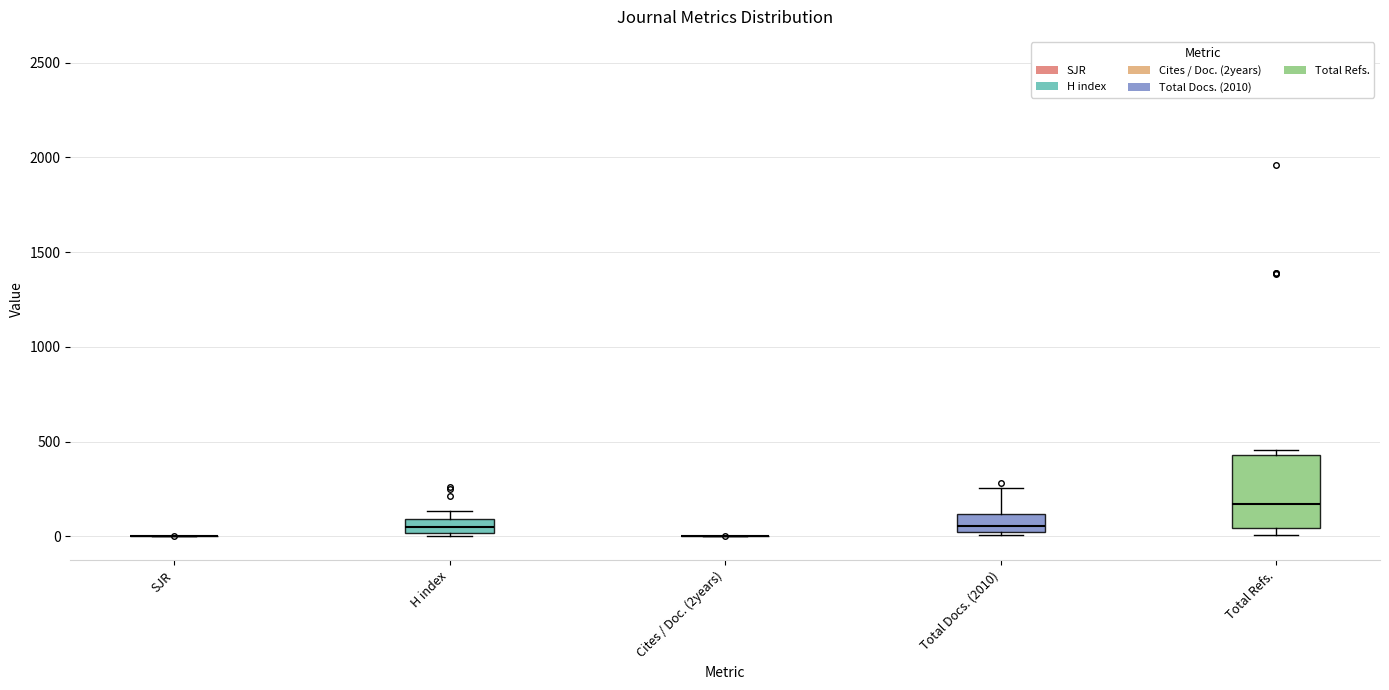

Reading left to right, read every box against the y-axis: the position of its median line, the range the box covers, and the ends of its whiskers. The values are not printed on the chart, so give them approximately, as read against the axis.

SJR: box collapsed to a line at 0, whiskers 0 to 0
H index: median 50, box 0 to 100, whiskers 0 (just below the box's lower edge) to 150
Cites / Doc. (2years): box collapsed to a line at 0, whiskers 0 to 0
Total Docs. (2010): median 50 (just above the box's lower edge), box 50 to 100, whiskers 0 to 250
Total Refs.: median 150, box 50 to 450, whiskers 0 to 450 (just above the box's upper edge)